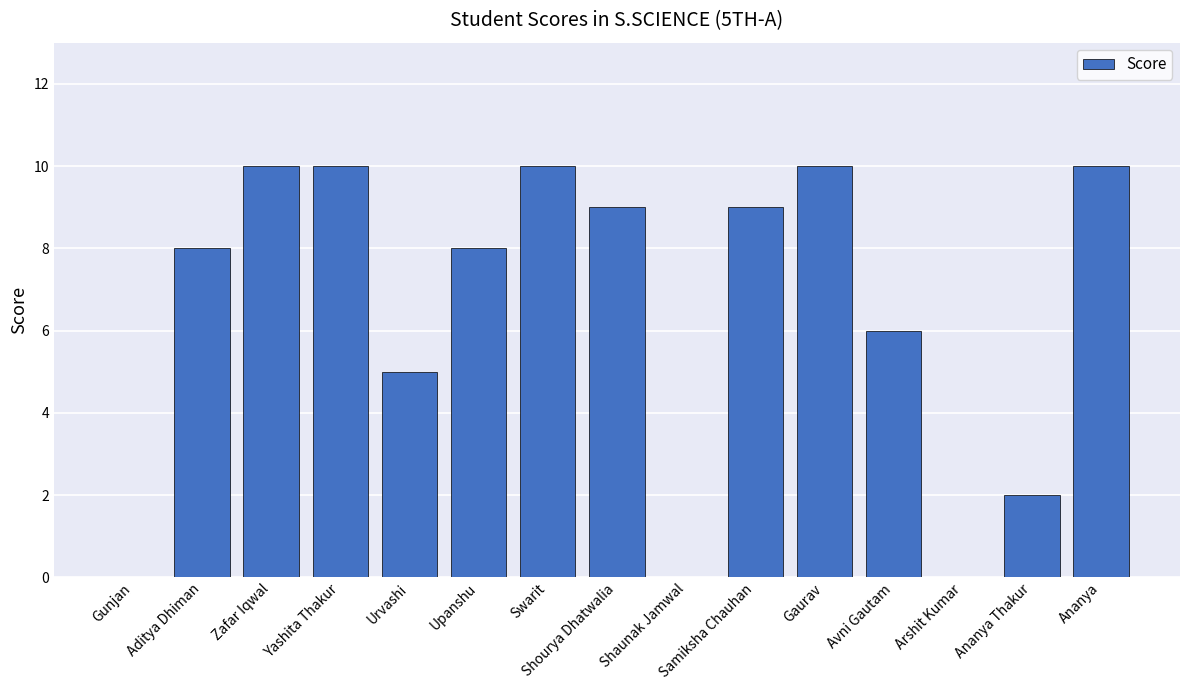

What is the maximum value shown in the chart?

10